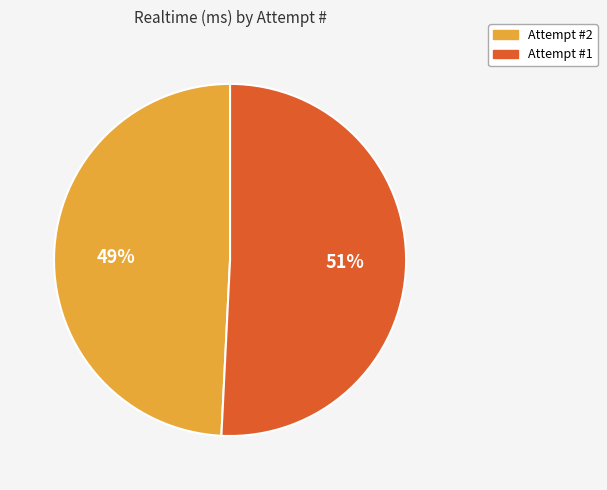

What is the majority slice?

Attempt #1